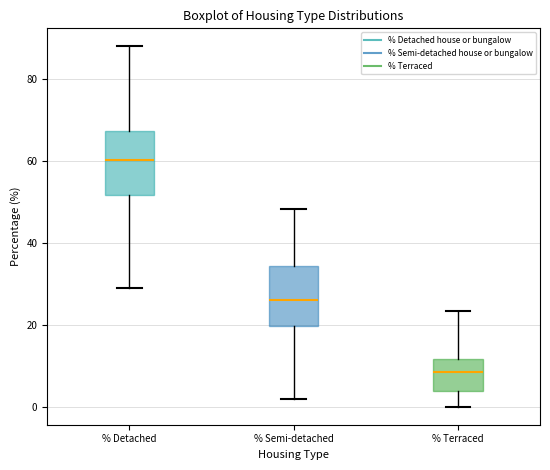

Which box has the highest median line?

% Detached